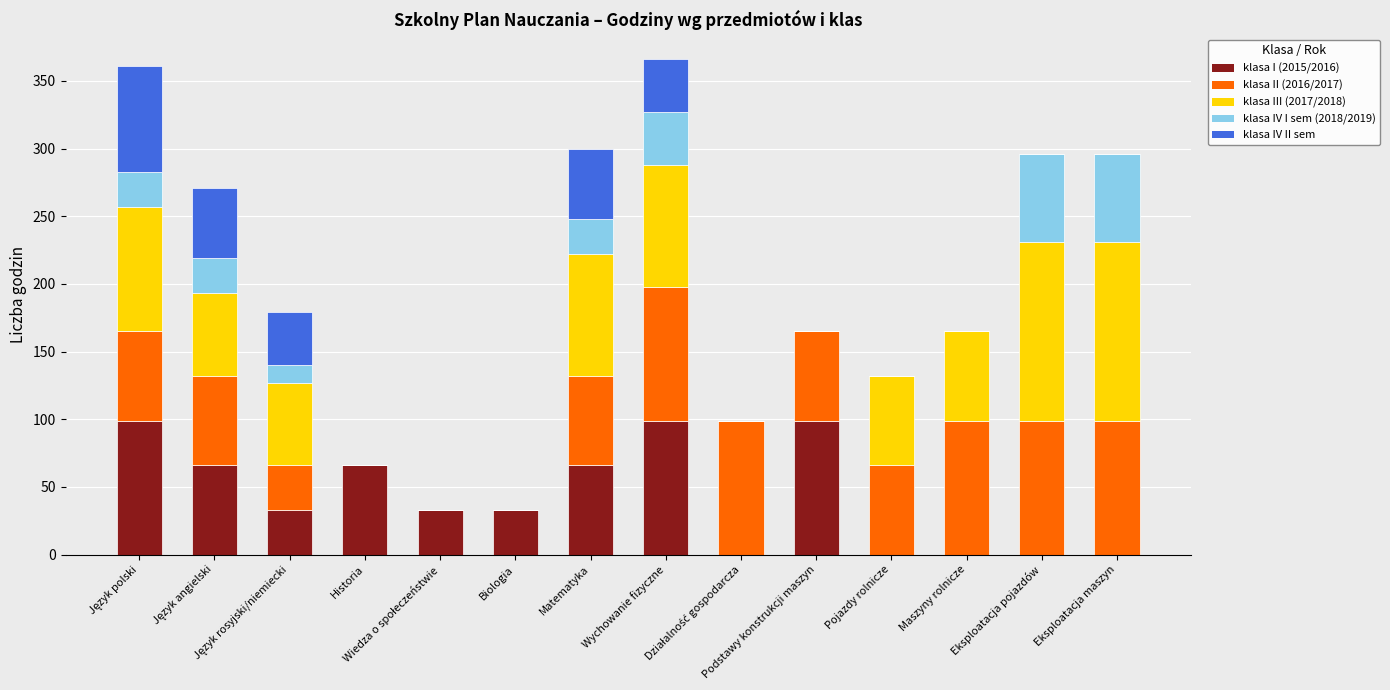

What is the highest value of the klasa I (2015/2016) series?

99